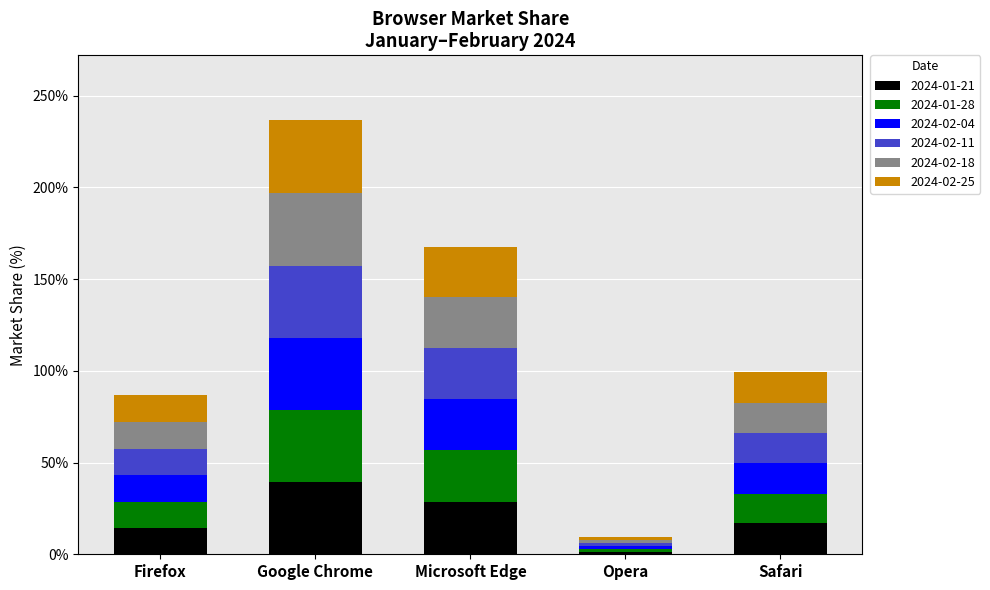

Does the chart contain stacked bars?

Yes